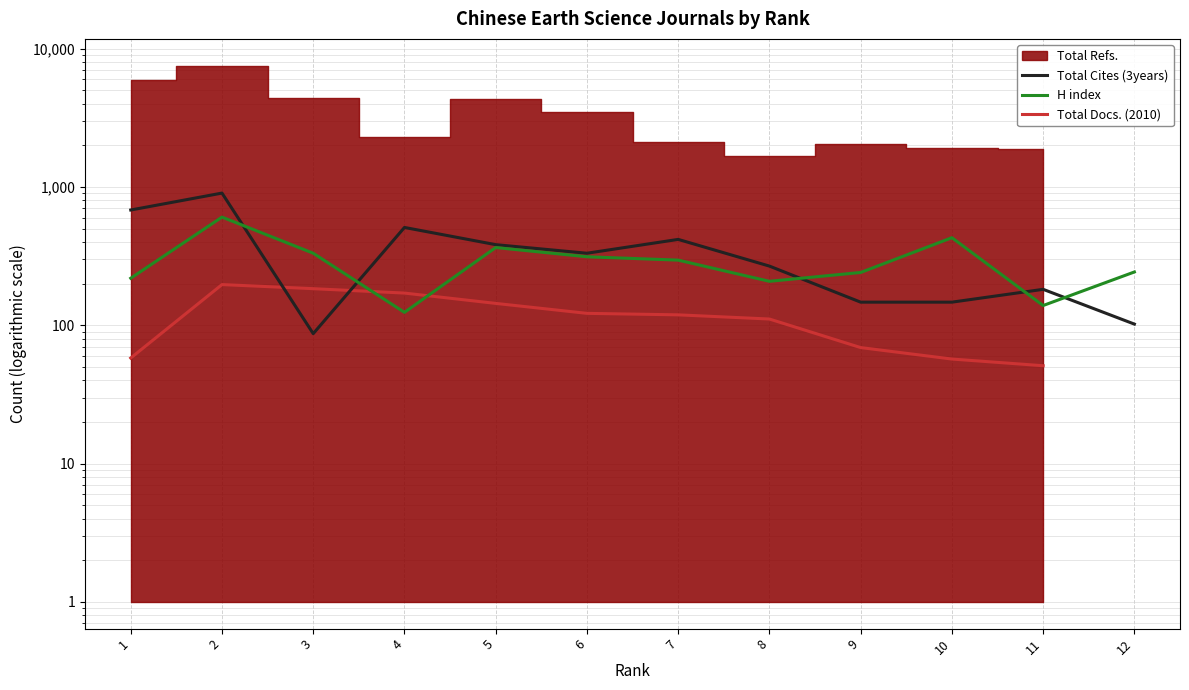

How many times do H index and Total Docs. (2010) cross each other?

2